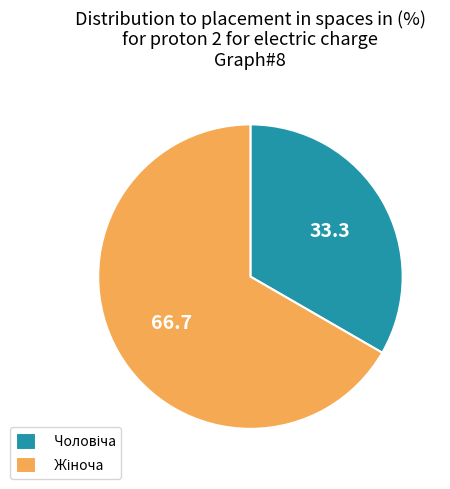

Does any single category account for the majority?

Yes